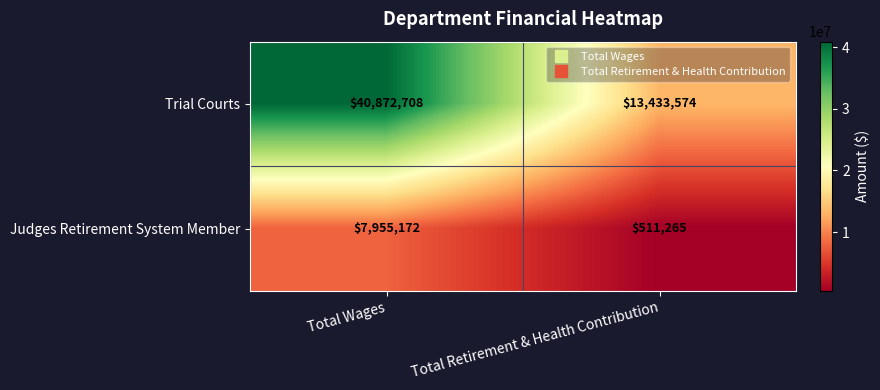

At how many categories does at least one series exceed 6859683?

2